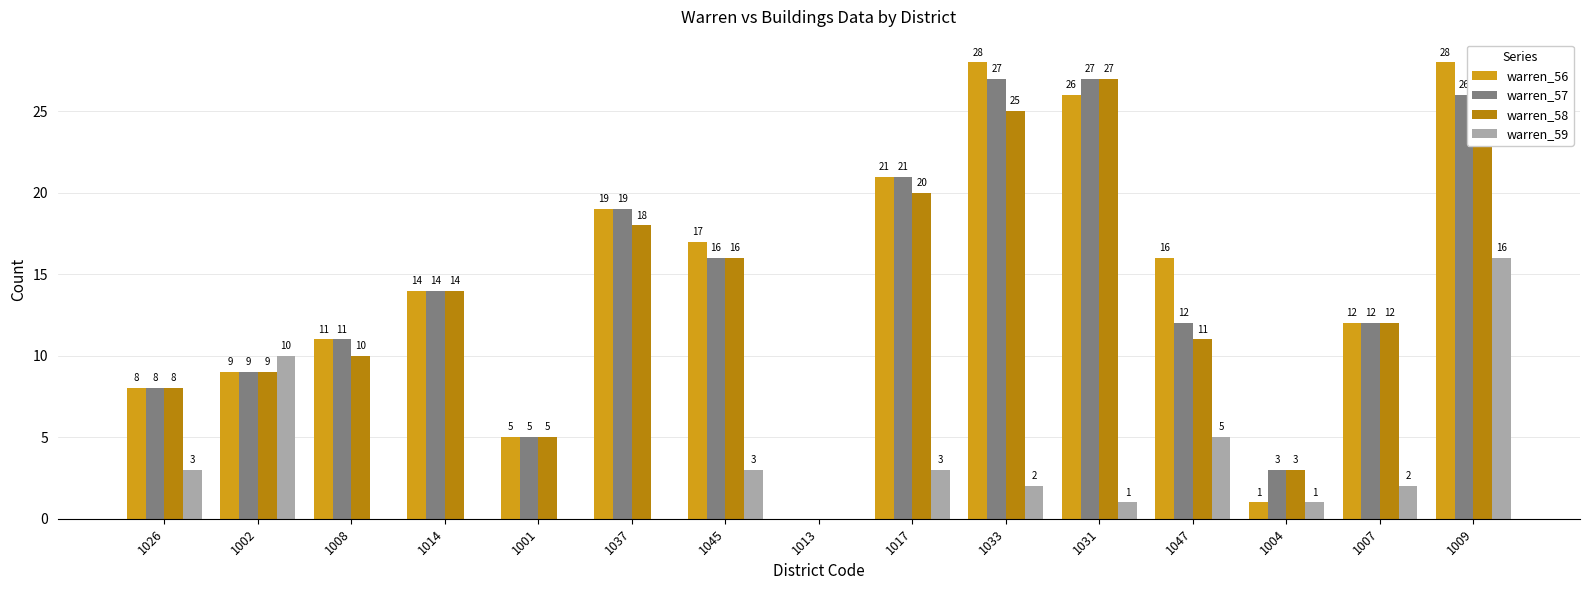

What are all the series names shown in the legend?

warren_56, warren_57, warren_58, warren_59